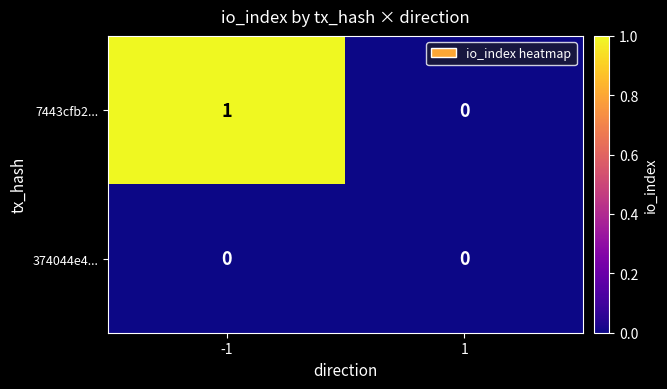

Rank the series by their maximum value, from highest to lowest.

7443cfb2..., 374044e4...